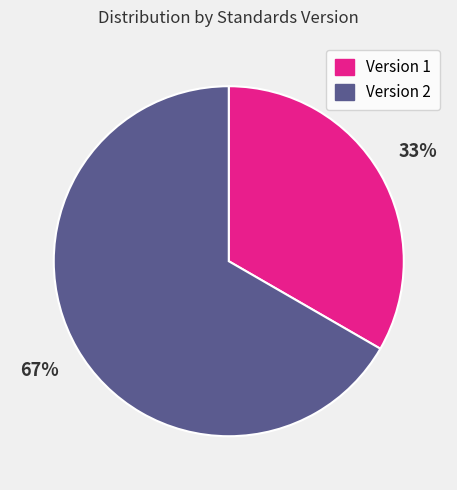

Which slice represents more than half of the pie?

Version 2